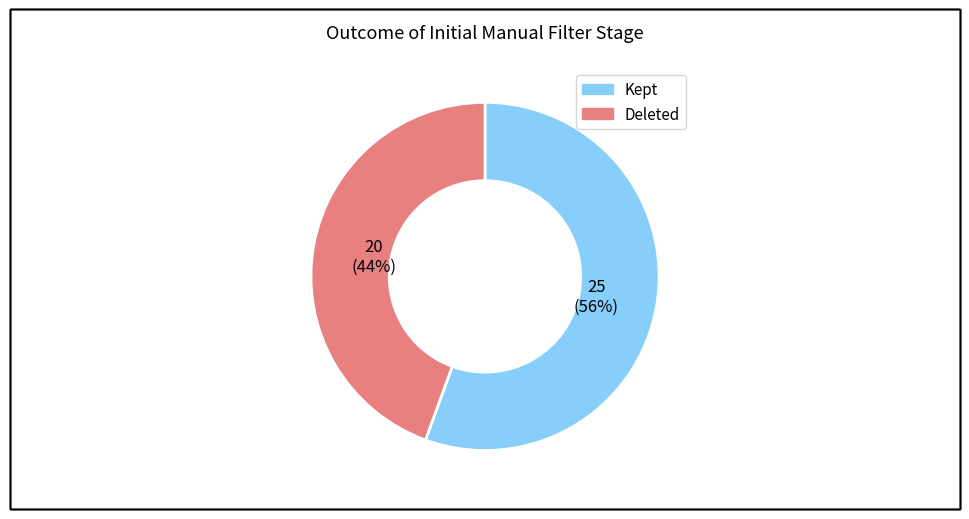

Is there any slice that represents more than half of the pie?

Yes